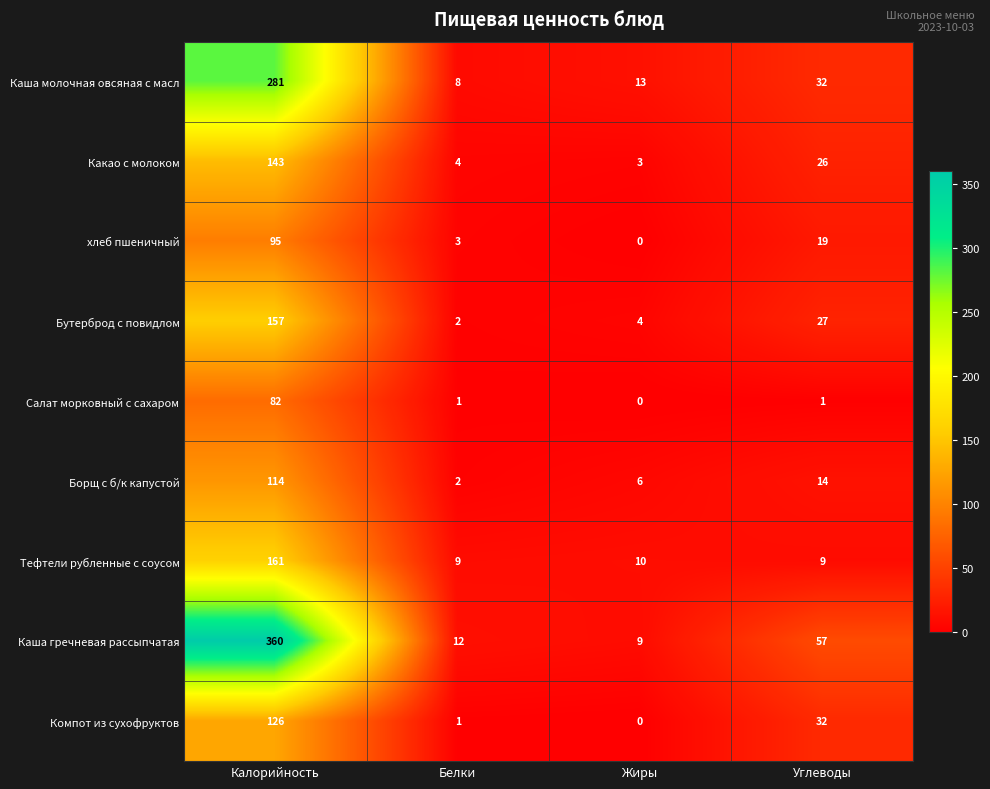

Which label corresponds to the largest value in the chart?

Калорийность